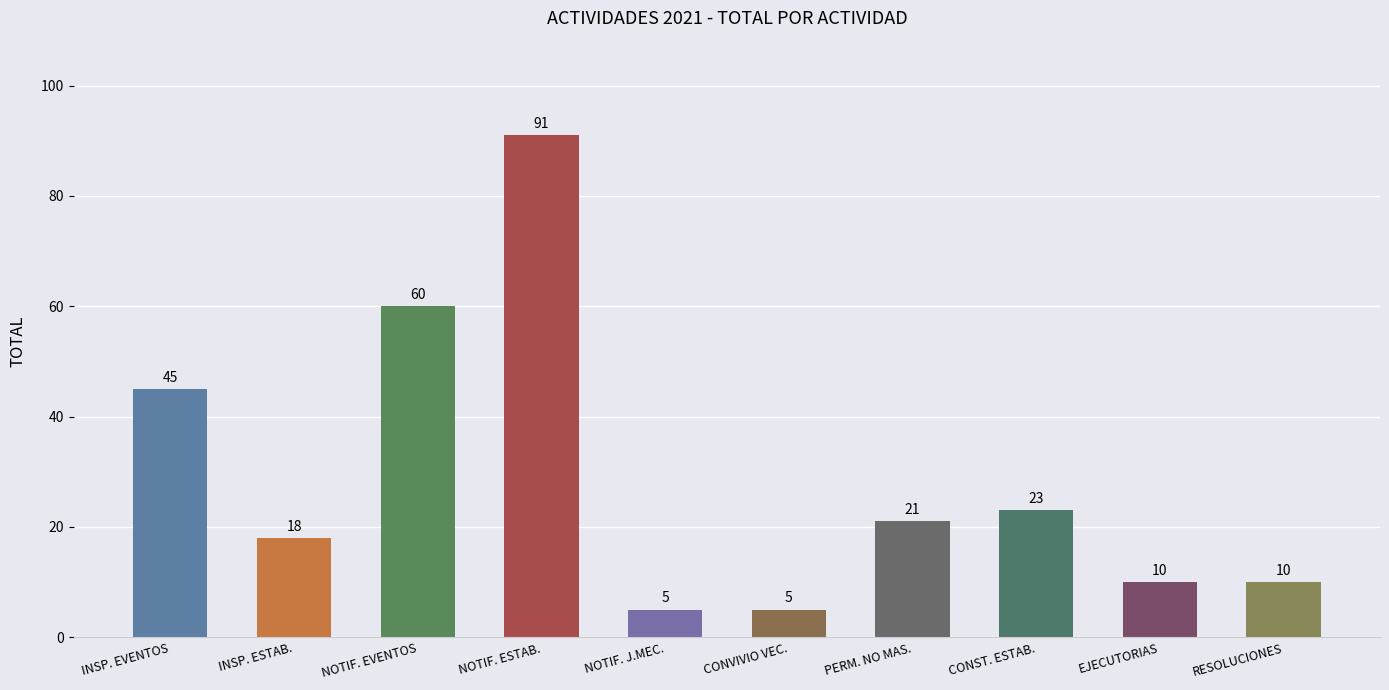

How many categories are shown in the chart?

10